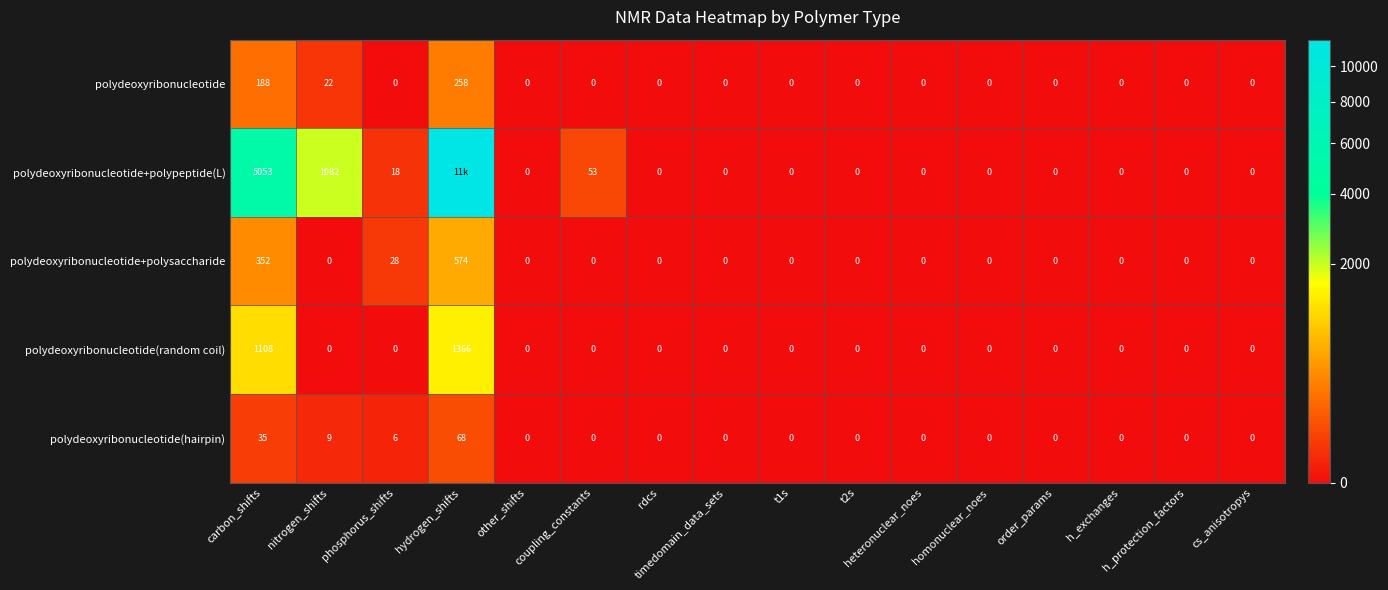

Is it true that polydeoxyribonucleotide+polysaccharide equals 379 at cs_anisotropys?

False